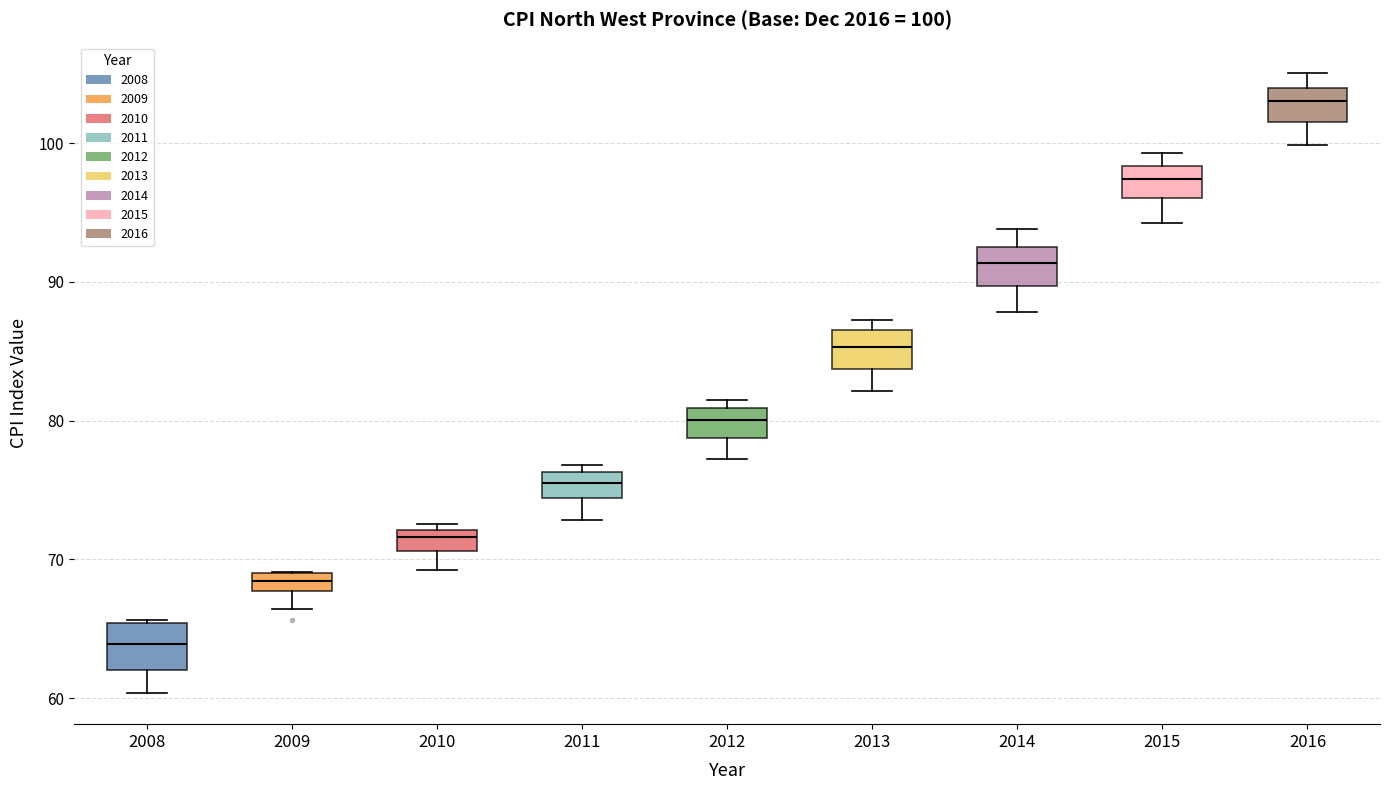

Which box's median line is the highest?

2016